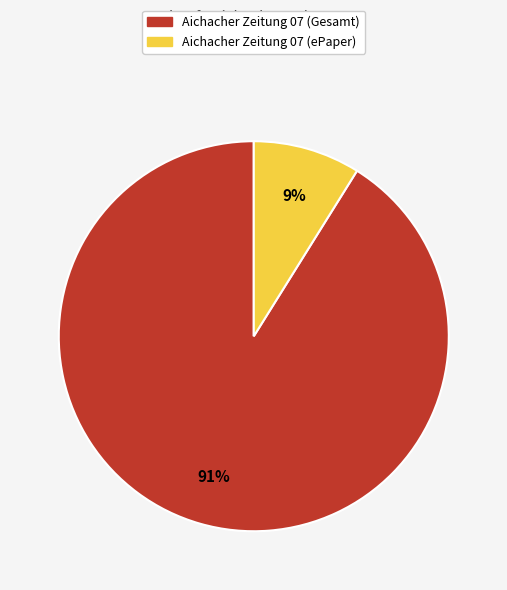

Is there a majority slice in this chart?

Yes